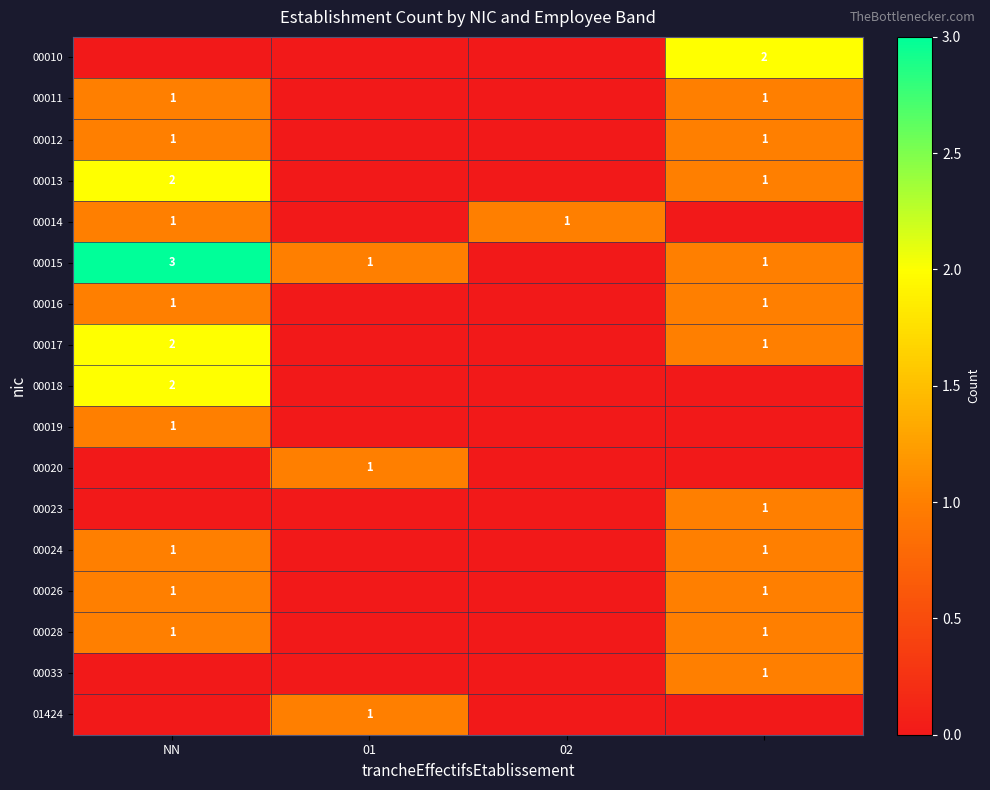

Which label corresponds to the smallest value in the chart?

NN